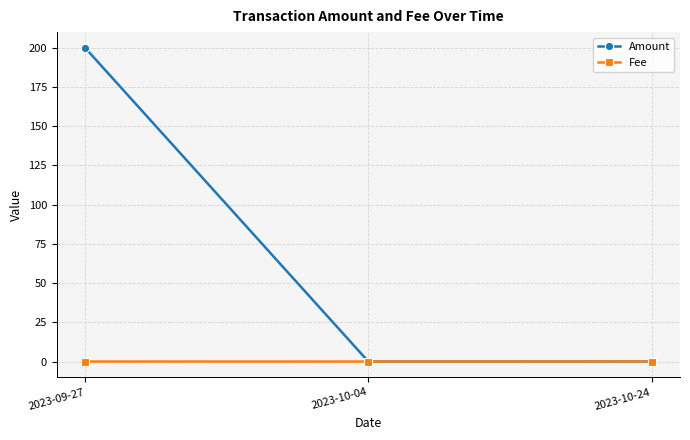

How many lines are shown in the chart?

2